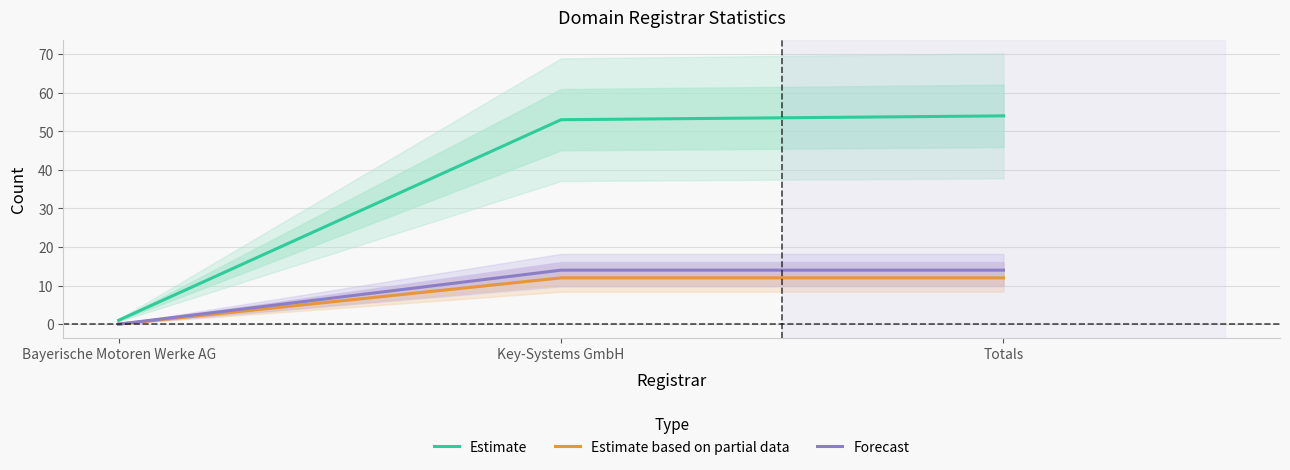

What is the label of the 3rd point from the right?

Bayerische Motoren Werke AG